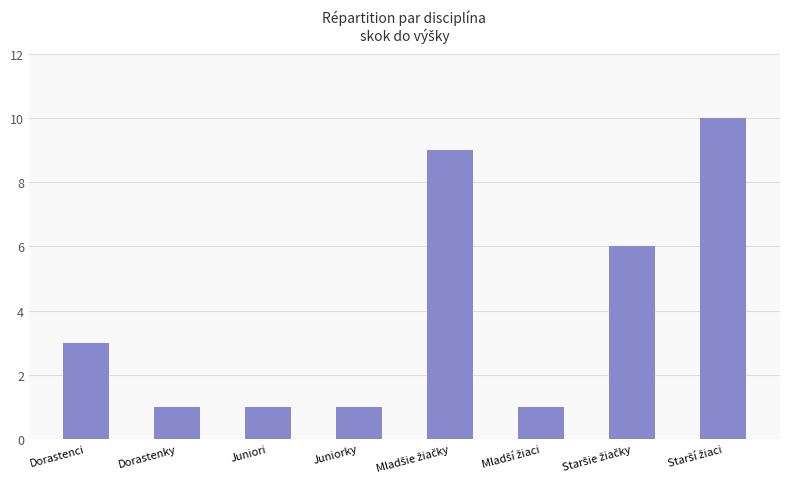

Reading left to right, what are all the values shown in this chart?

3	1	1	1	9	1	6	10